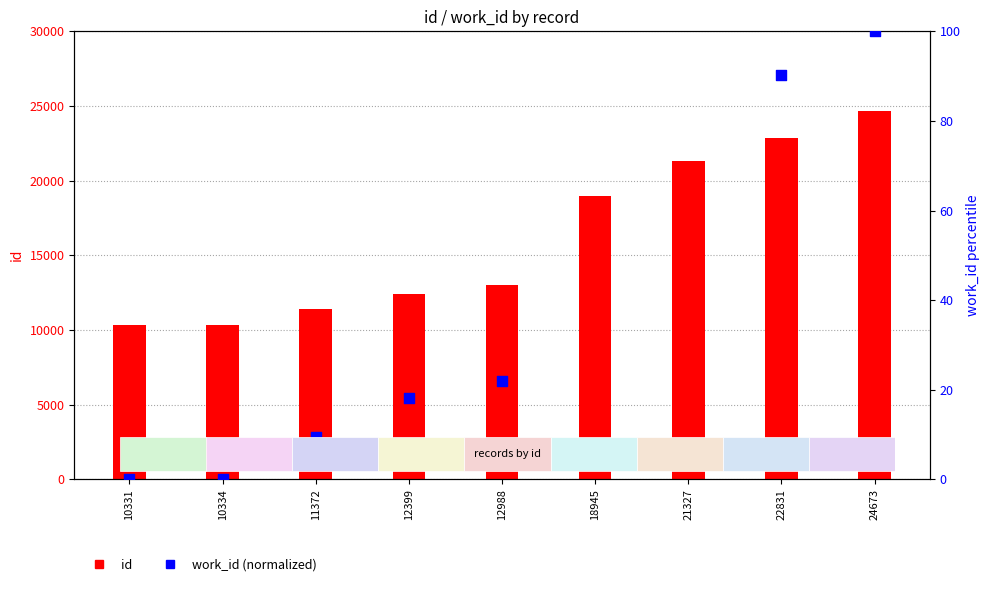

Which series has the largest total across all categories?

id